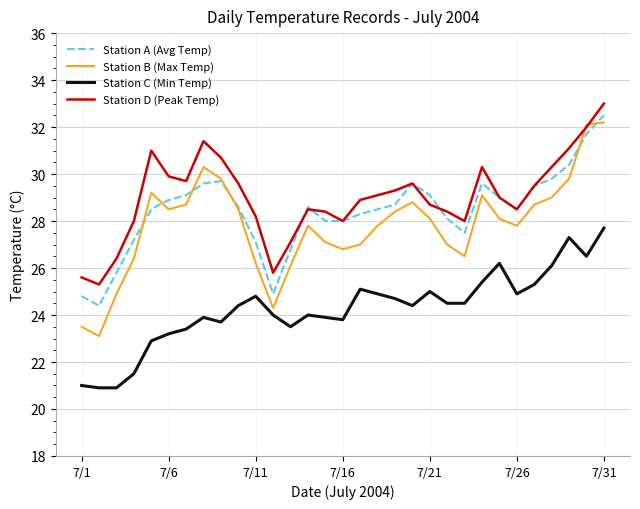

What is the lowest value of the Station D (Peak Temp) series?

25.3